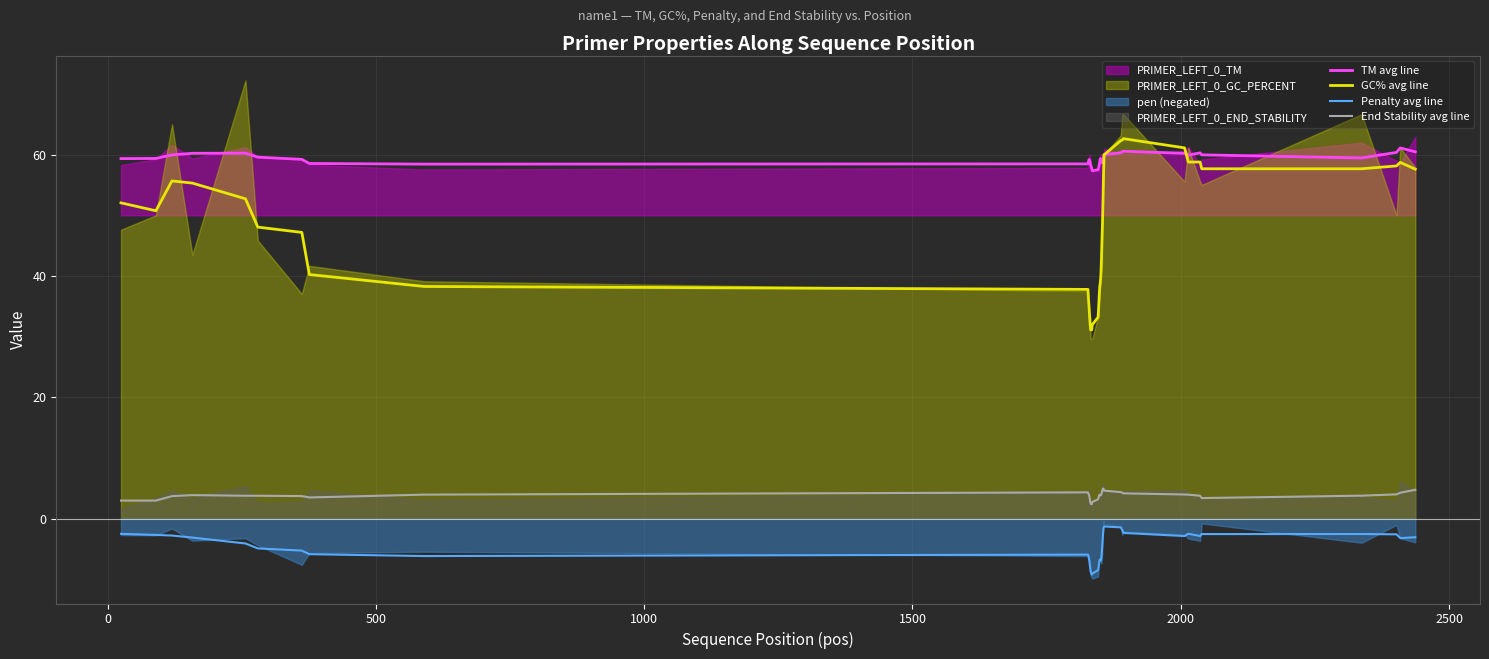

What is the highest value of the GC% avg line series?

62.6